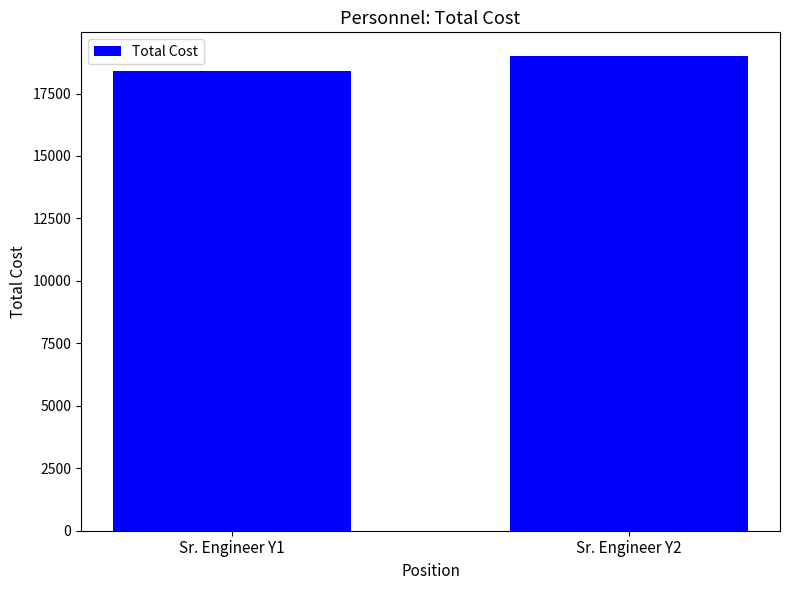

Which label corresponds to the smallest value in the chart?

Sr. Engineer Y1